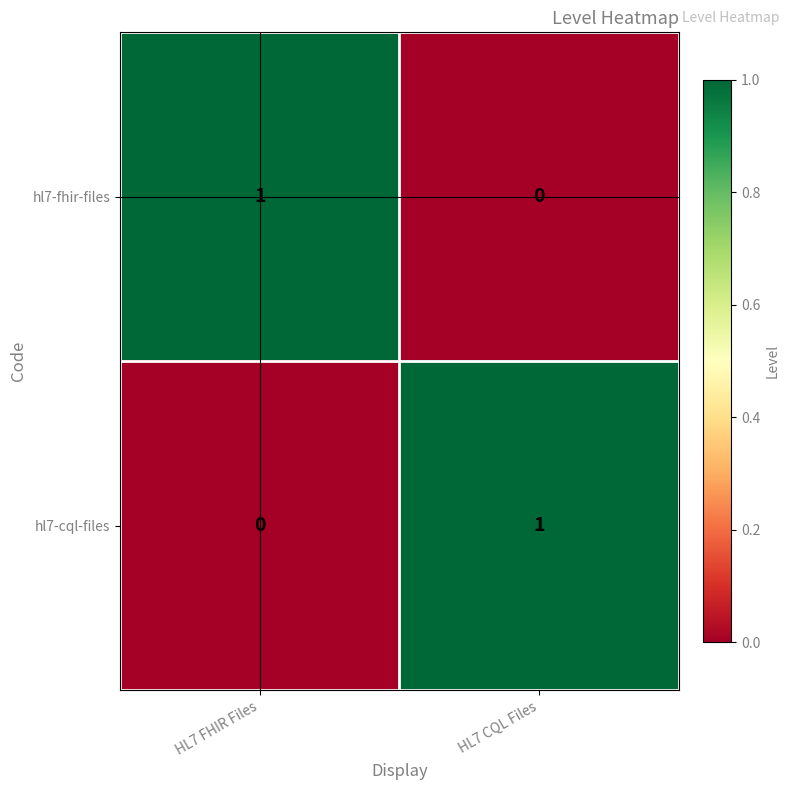

How many distinct data groups are displayed?

2